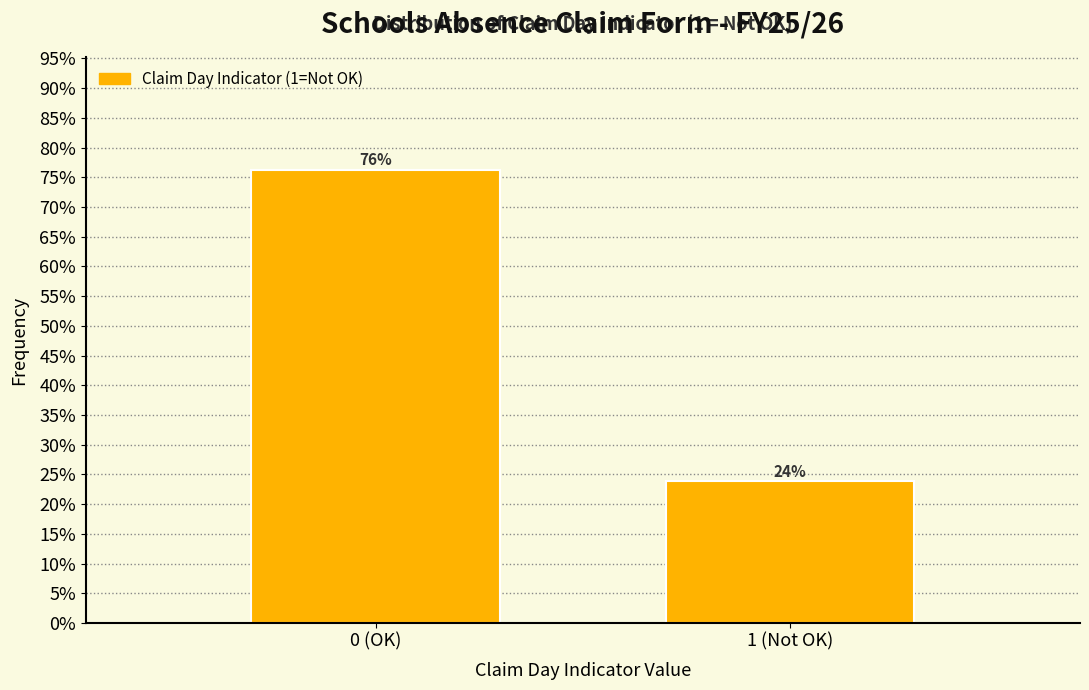

What value does the data have at 1 (Not OK)?

23.8